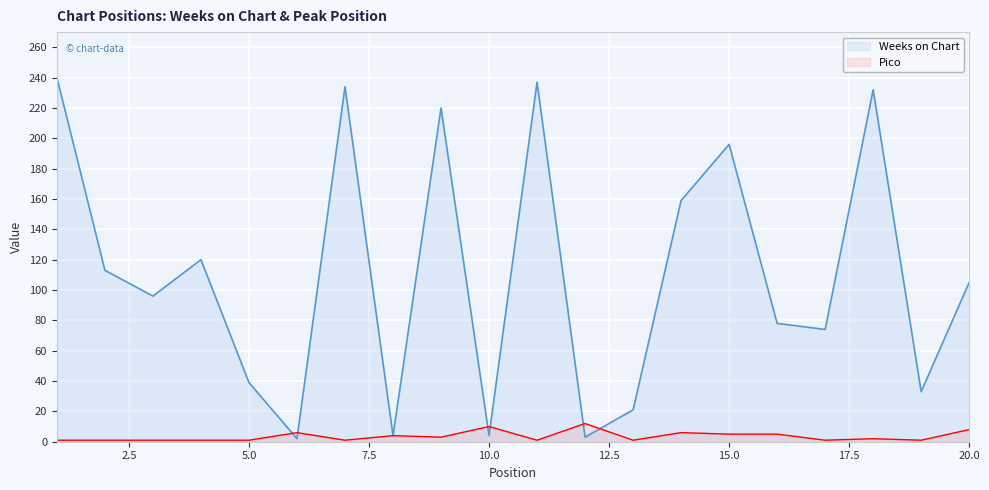

Reading right to left, transcribe all the data shown in this chart.

Weeks on Chart: 20=105	19=33	18=232	17=74	16=78	15=196	14=159	13=21	12=3	11=237	10=4	9=220	8=4	7=234	6=2	5=39	4=120	3=96	2=113	1=240
Pico: 20=8	19=1	18=2	17=1	16=5	15=5	14=6	13=1	12=12	11=1	10=10	9=3	8=4	7=1	6=6	5=1	4=1	3=1	2=1	1=1